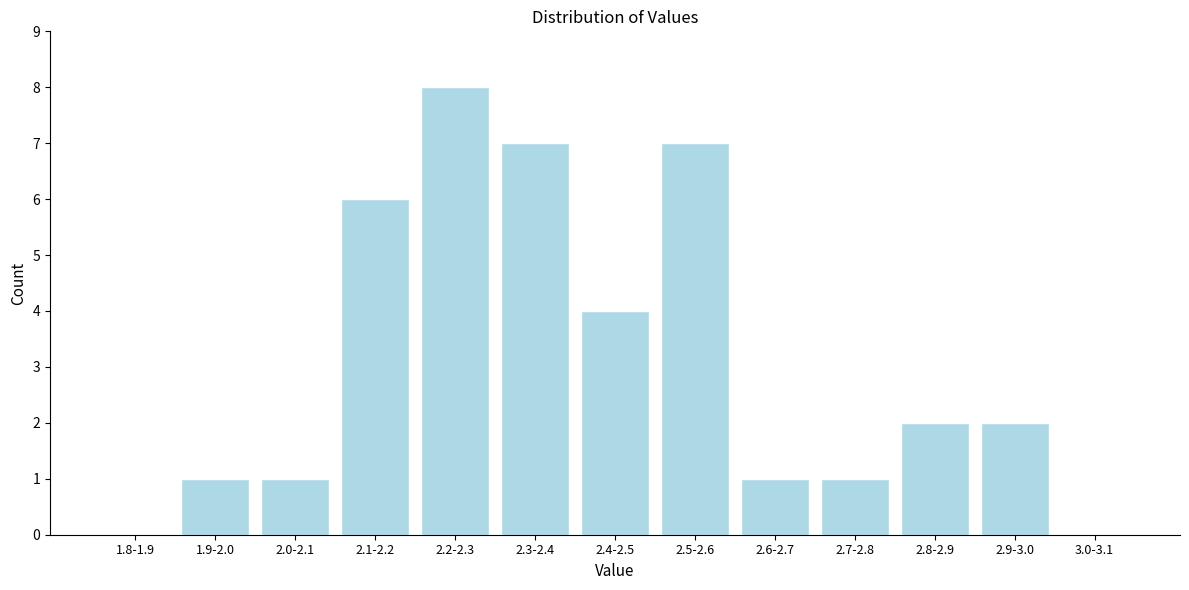

Reading left to right, list all the values displayed in this chart.

1.8-1.9=0	1.9-2.0=1	2.0-2.1=1	2.1-2.2=6	2.2-2.3=8	2.3-2.4=7	2.4-2.5=4	2.5-2.6=7	2.6-2.7=1	2.7-2.8=1	2.8-2.9=2	2.9-3.0=2	3.0-3.1=0